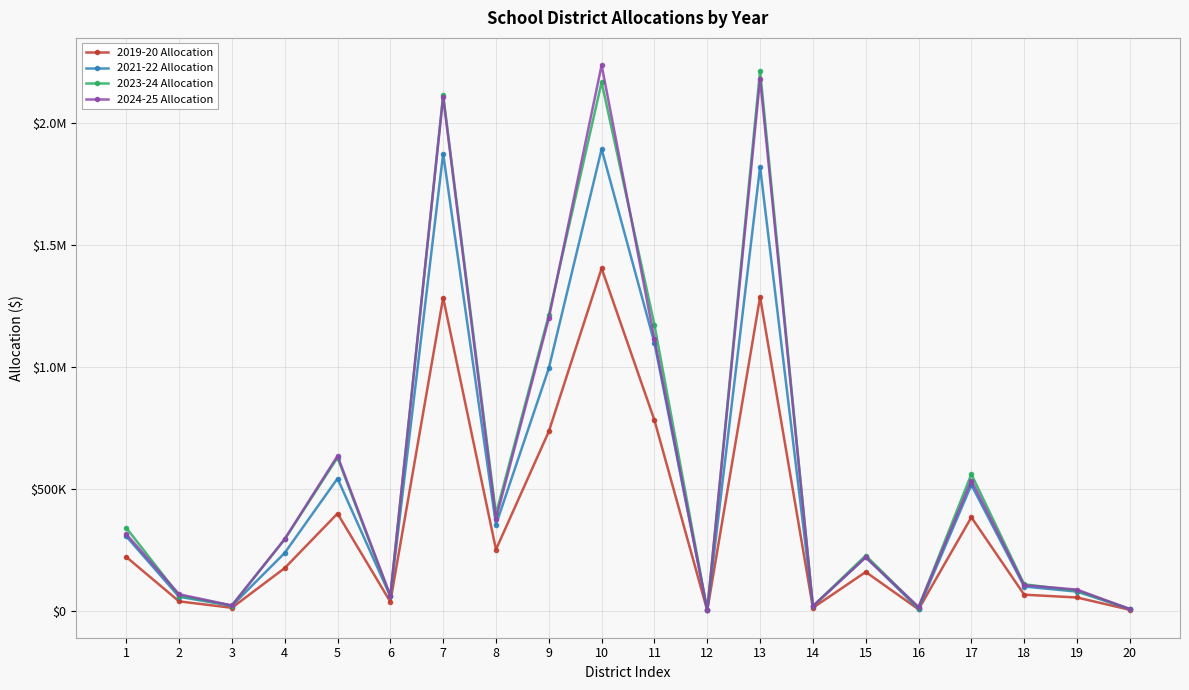

Which series ends up on top after the final intersection of 2021-22 Allocation and 2023-24 Allocation?

2021-22 Allocation